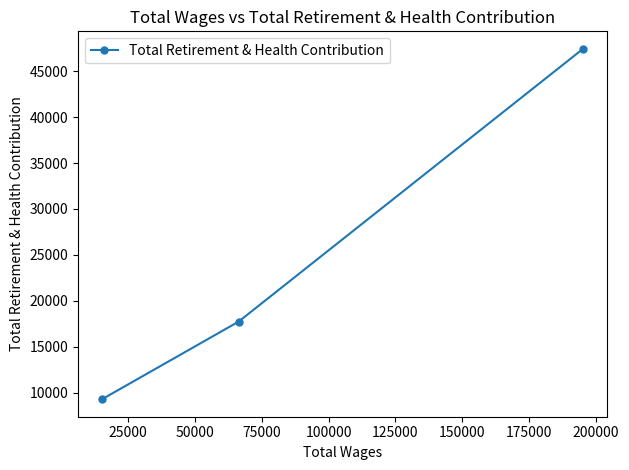

Reading left to right, extract all data points from this chart.

9286	17726	47429